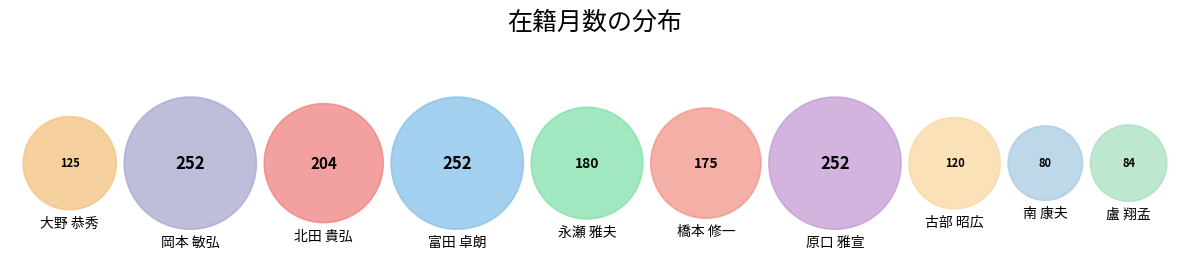

The 北田 貴弘 slice represents 12% of the pie. True or false?

True